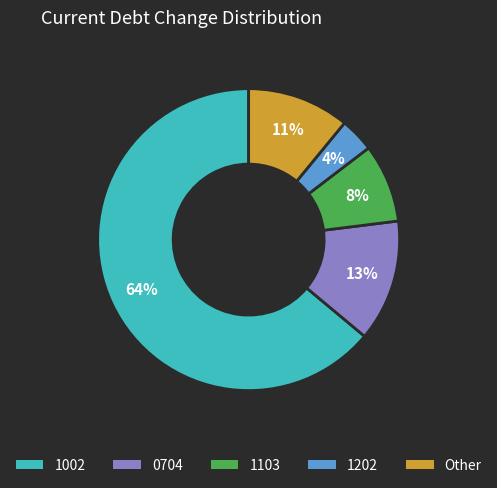

Which slice is the smallest?

1202